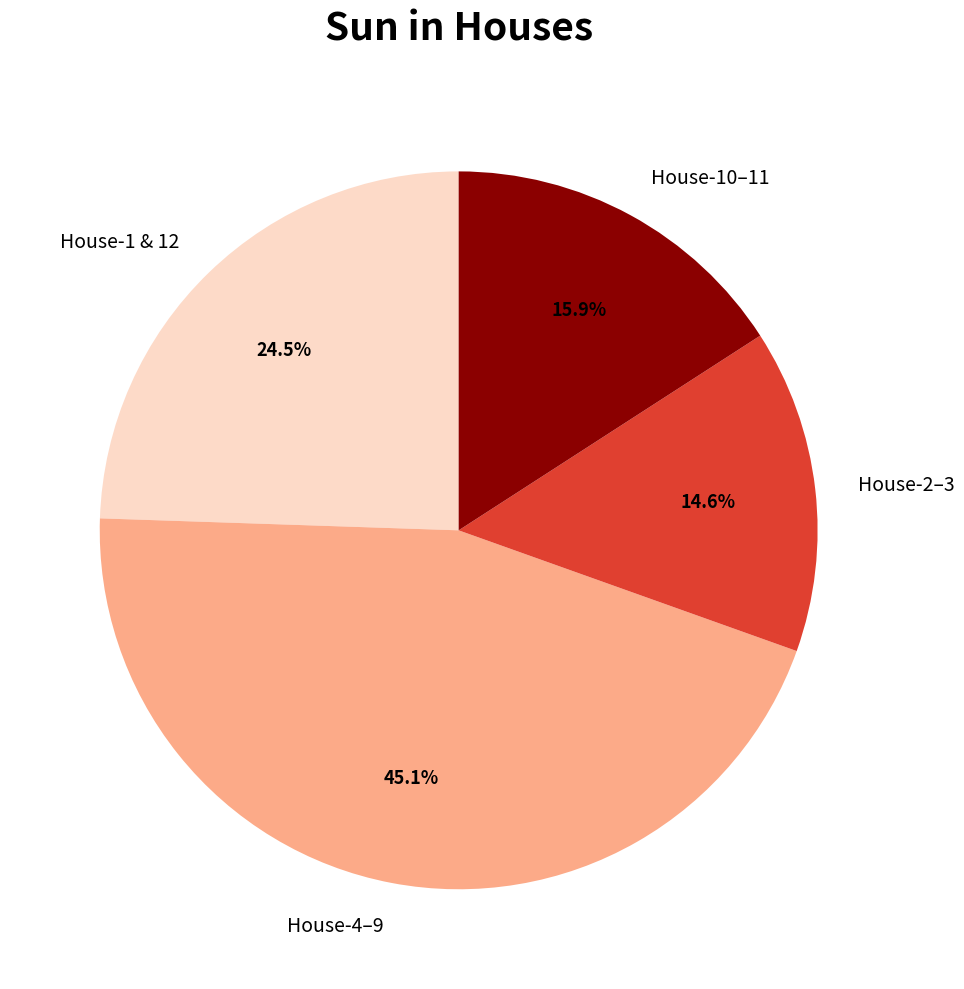

Which category has the smallest portion of the pie?

House-2–3